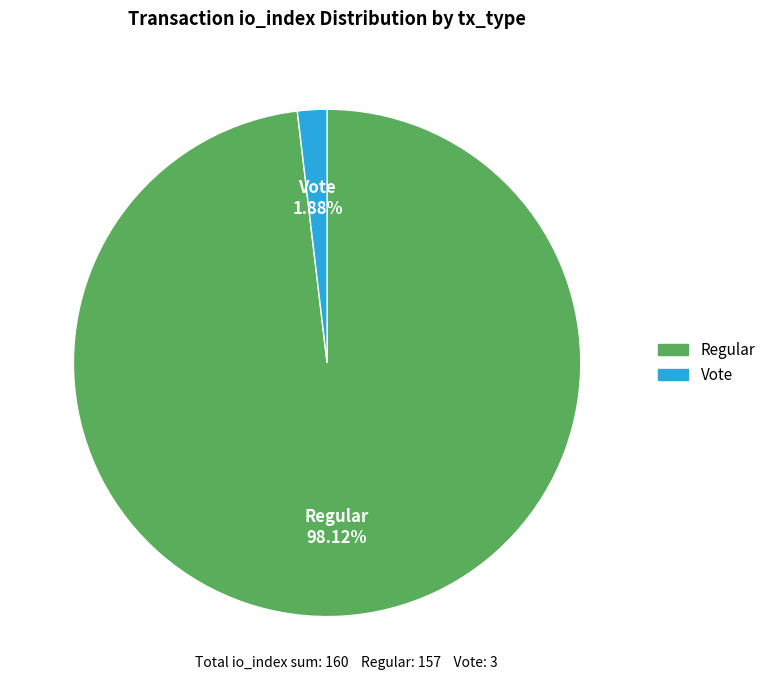

Is the sum of Vote and Regular greater than half?

Yes